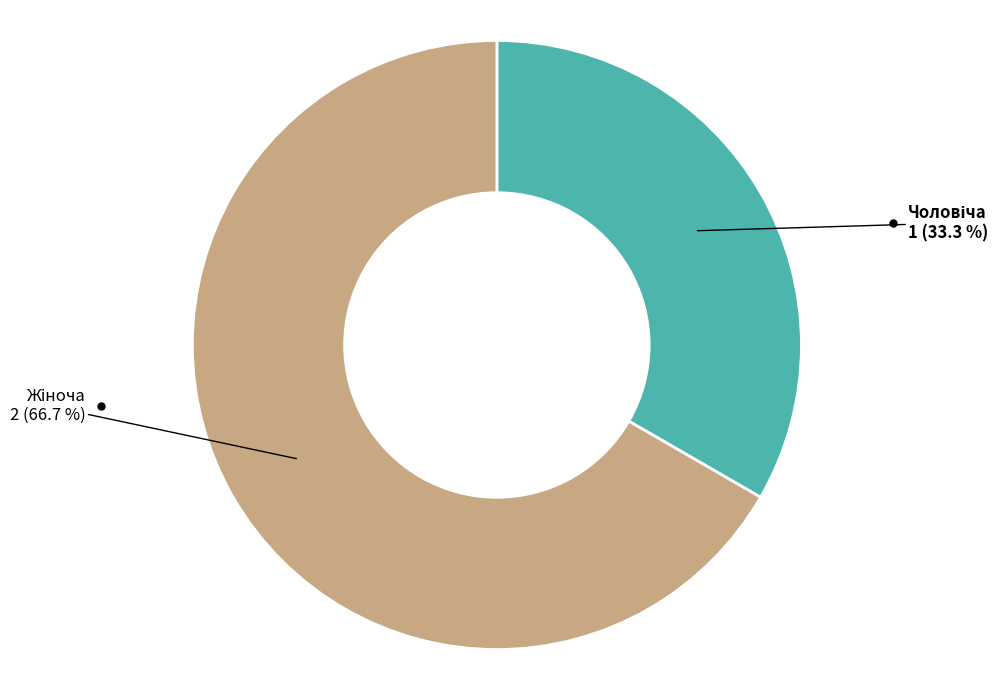

Is there a majority slice in this chart?

Yes